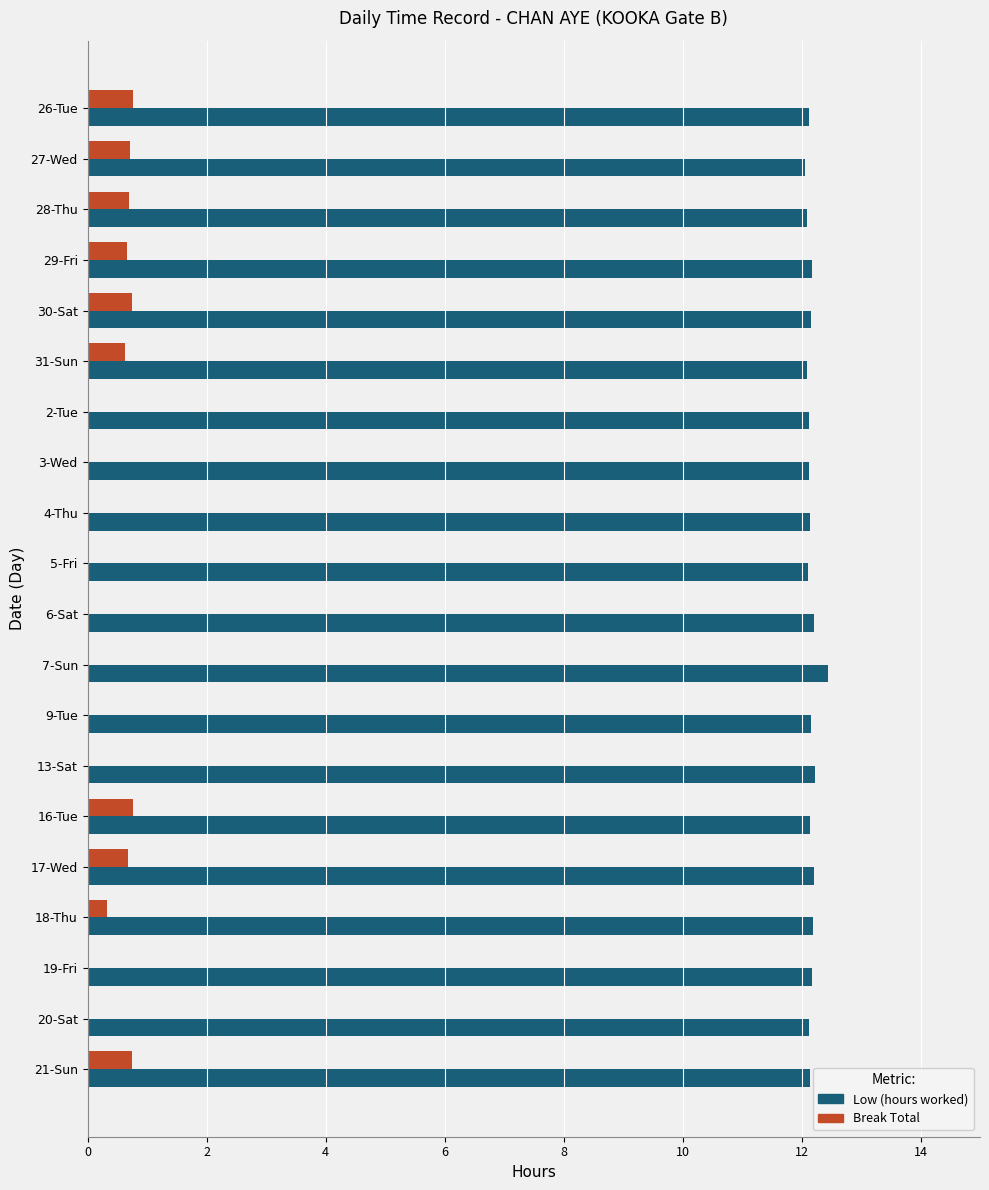

What value does the Low (hours worked) series have at 19-Fri?

12.2